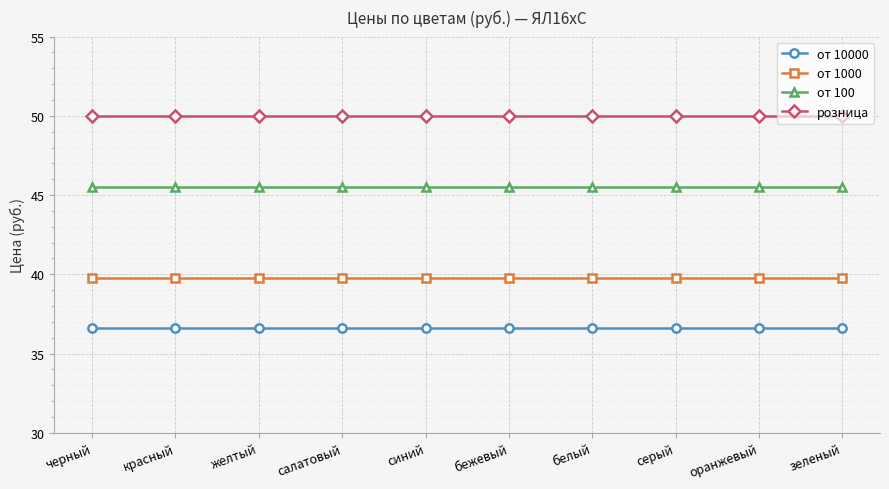

True or false: от 10000 and розница cross at least once.

False